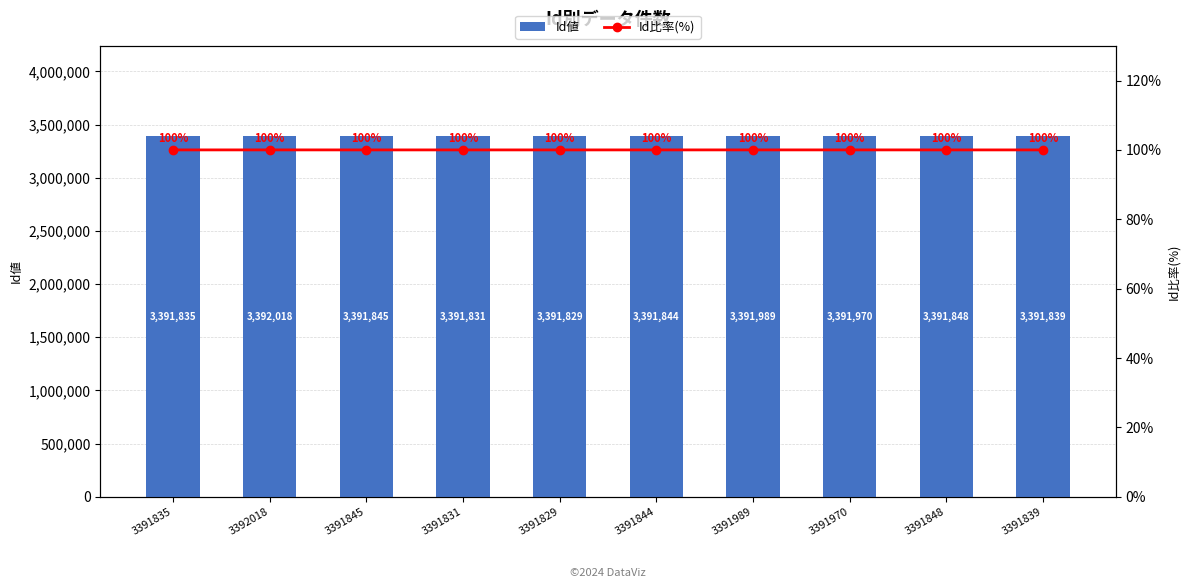

Rank the series by their maximum value, from highest to lowest.

Id値, Id比率(%)